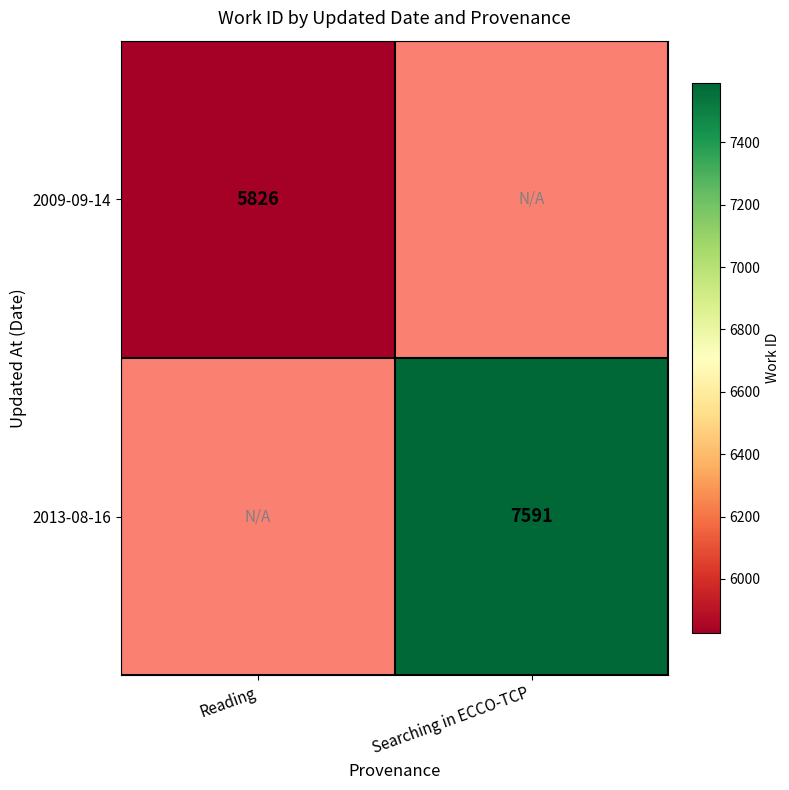

How many distinct data groups are displayed?

2